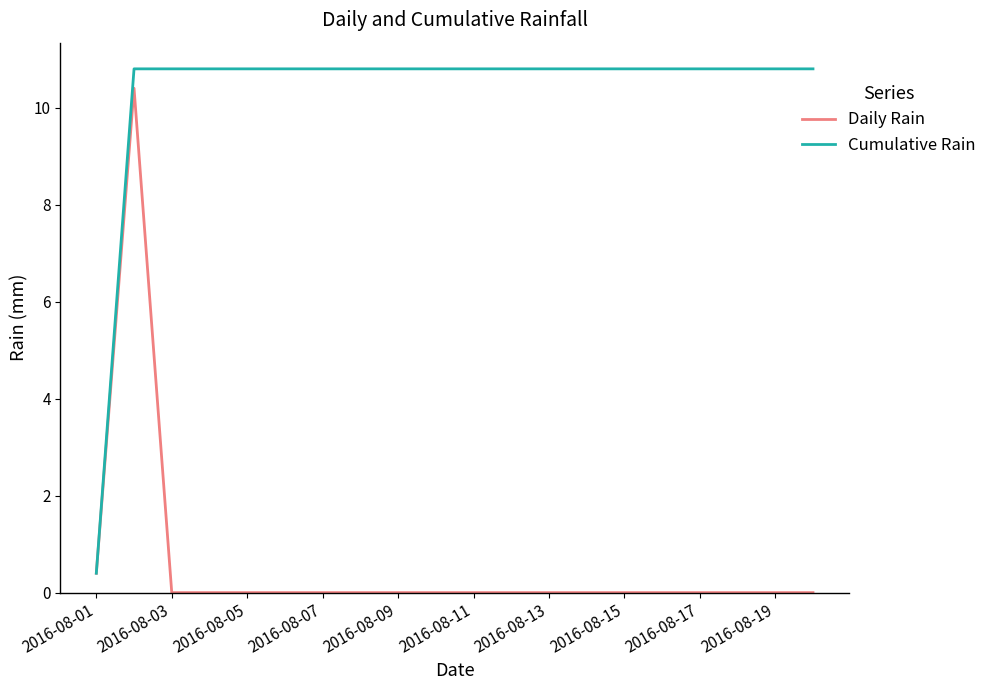

At how many categories does at least one series exceed 8?

19